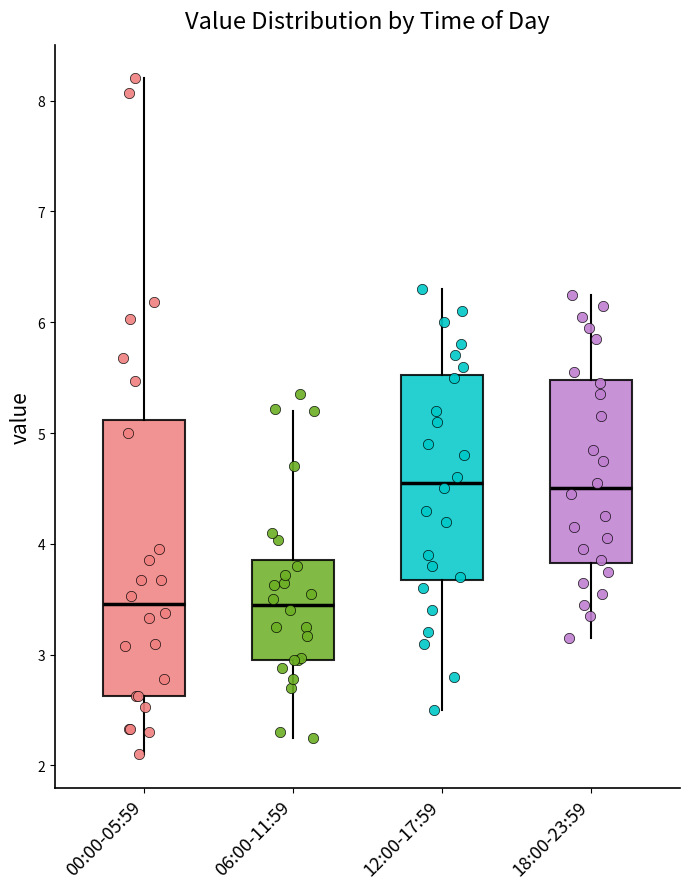

Which box is the tallest, from its lower edge to its upper edge?

00:00-05:59